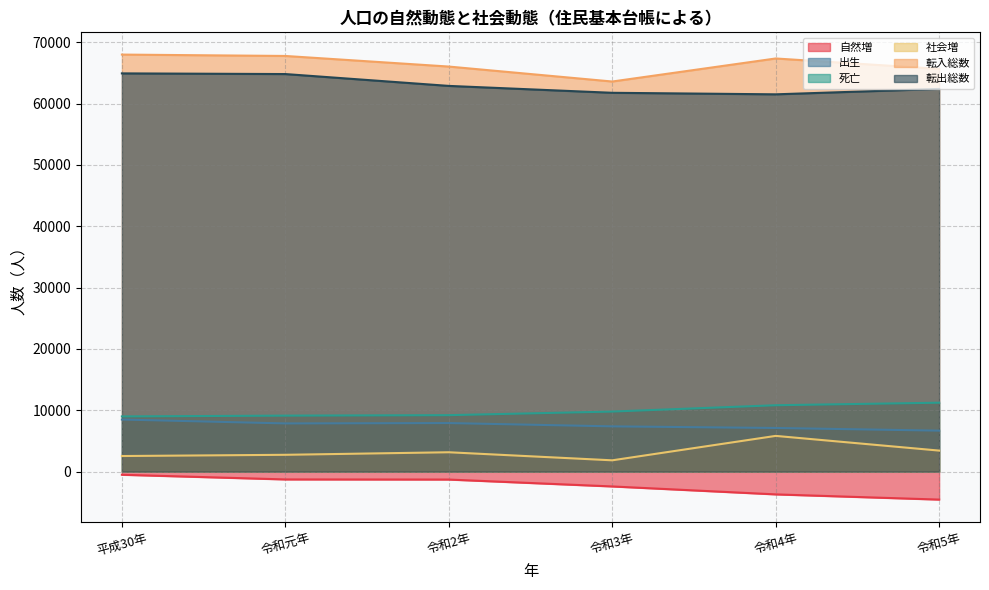

Reading right to left, list all the values displayed in this chart.

自然増: -4555	-3707	-2413	-1288	-1270	-506
出生: 6684	7118	7381	7920	7861	8495
死亡: 11239	10825	9794	9208	9131	9001
社会増: 3431	5828	1846	3160	2745	2546
転入総数: 65656	67351	63595	66034	67762	67986
転出総数: 62390	61507	61757	62881	64812	64921